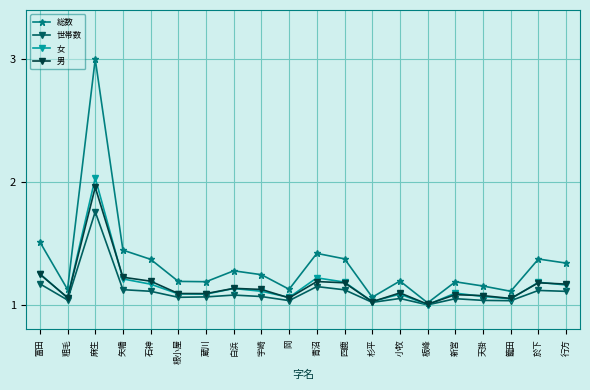

Where is the first local maximum for 女?

麻生